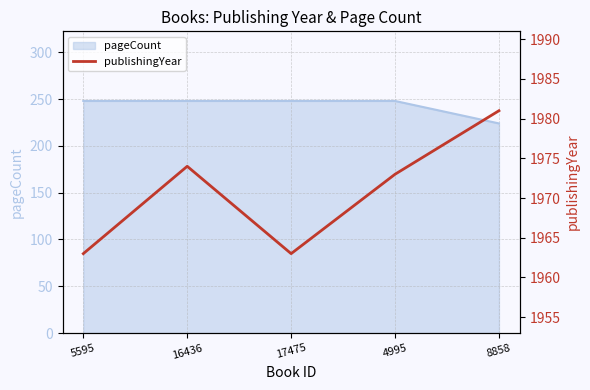

What is the ratio of the value at 16436 to the value at 17475?

1.0